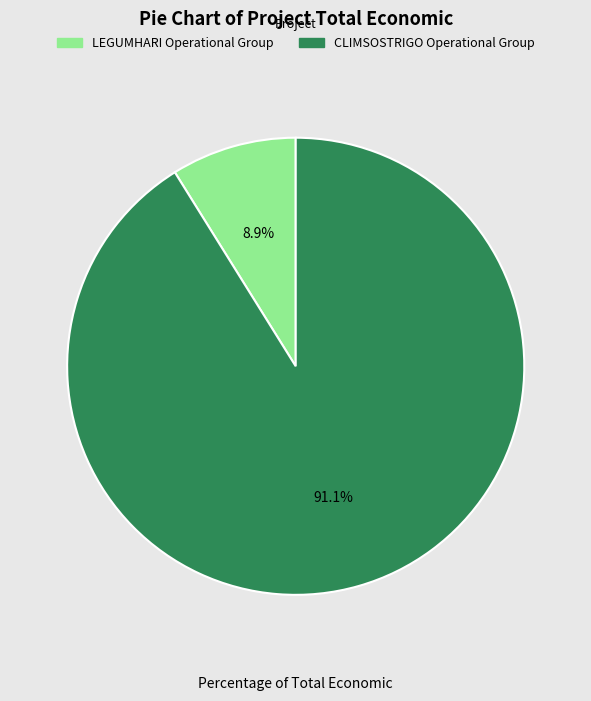

Which slice is the smallest?

LEGUMHARI Operational Group